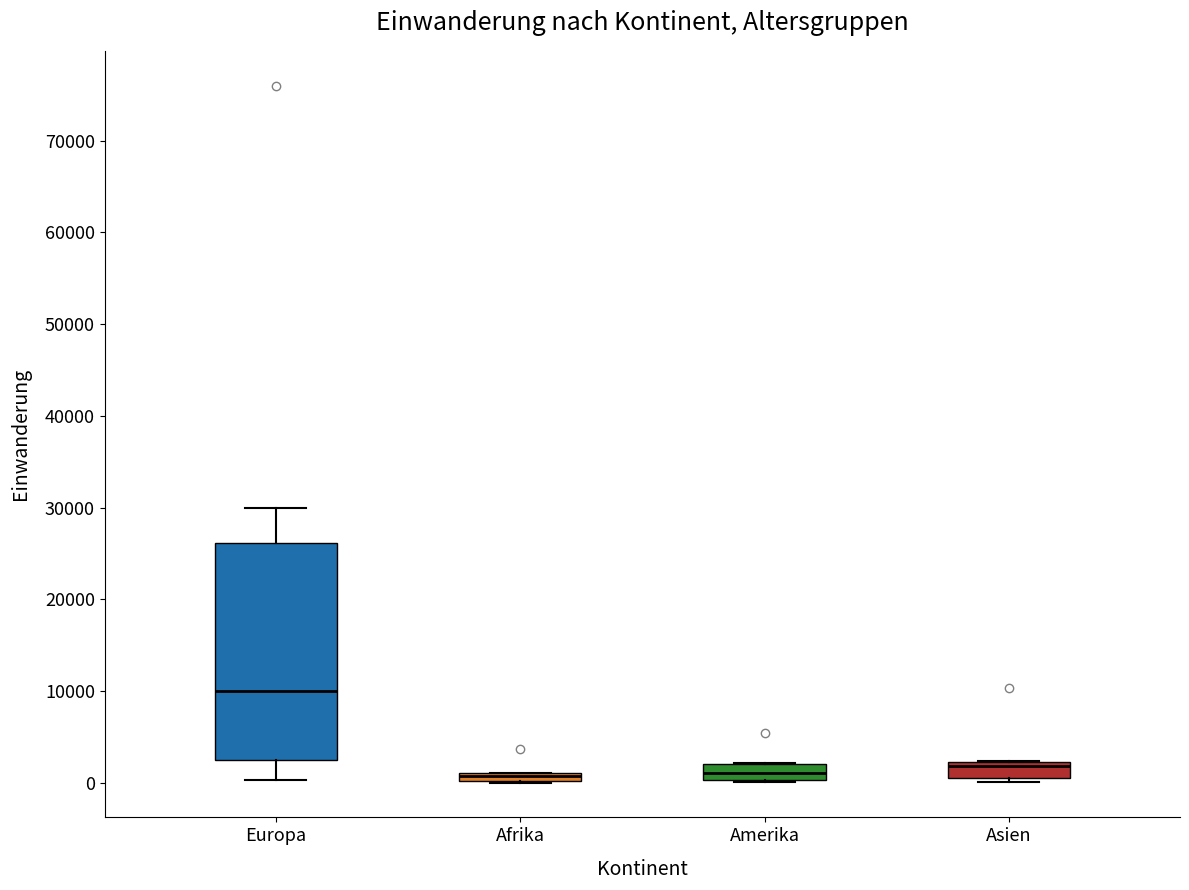

Comparing the boxes themselves (not the whiskers), which one is the tallest?

Europa